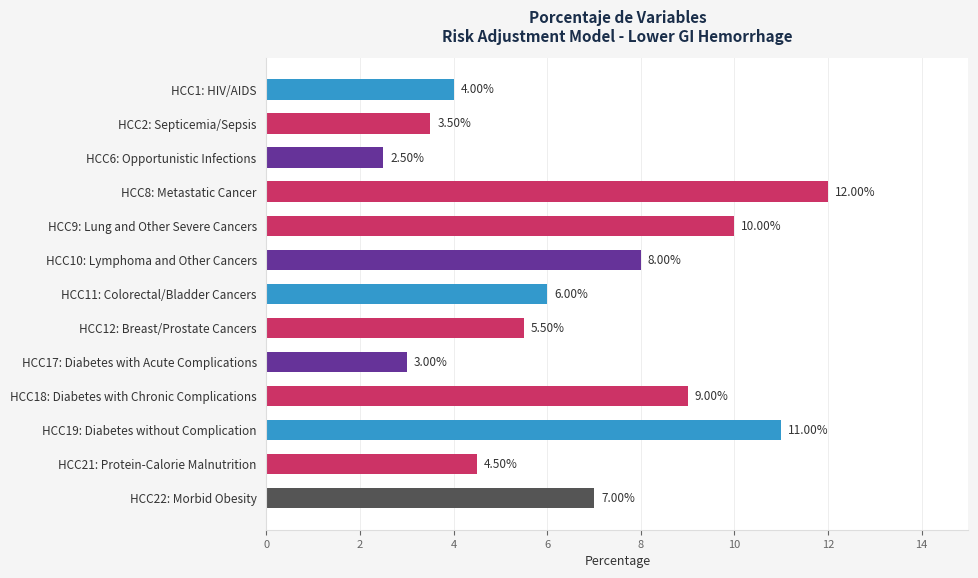

Between HCC9: Lung and Other Severe Cancers and HCC18: Diabetes with Chronic Complications, which is larger?

HCC9: Lung and Other Severe Cancers